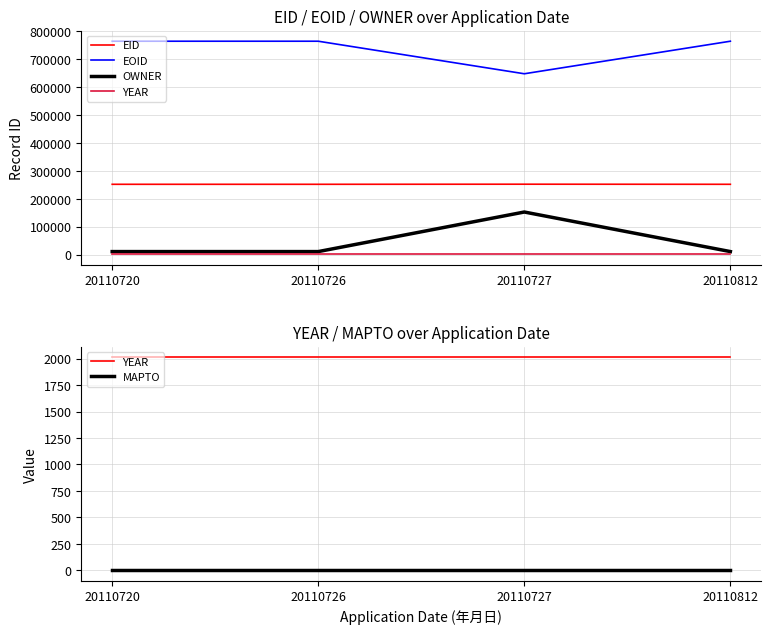

How many values in the EID series exceed 251716?

1